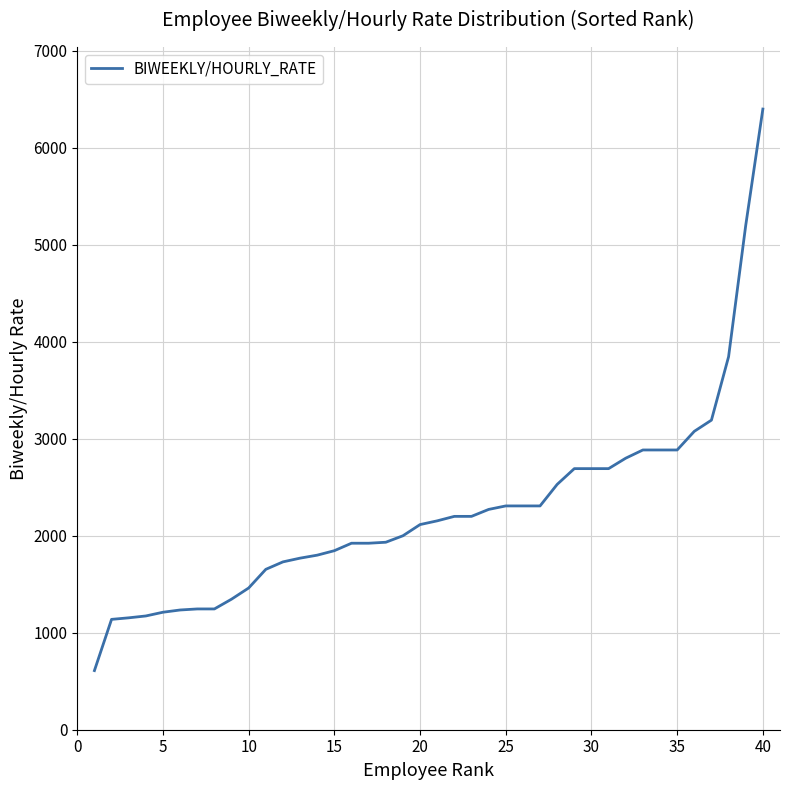

What is the difference between the maximum and minimum values?

5790.4